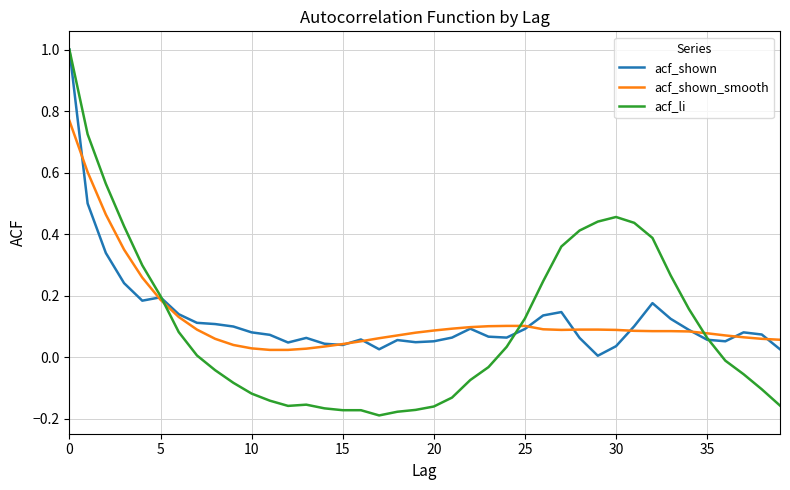

What is the greatest value displayed?

1.0